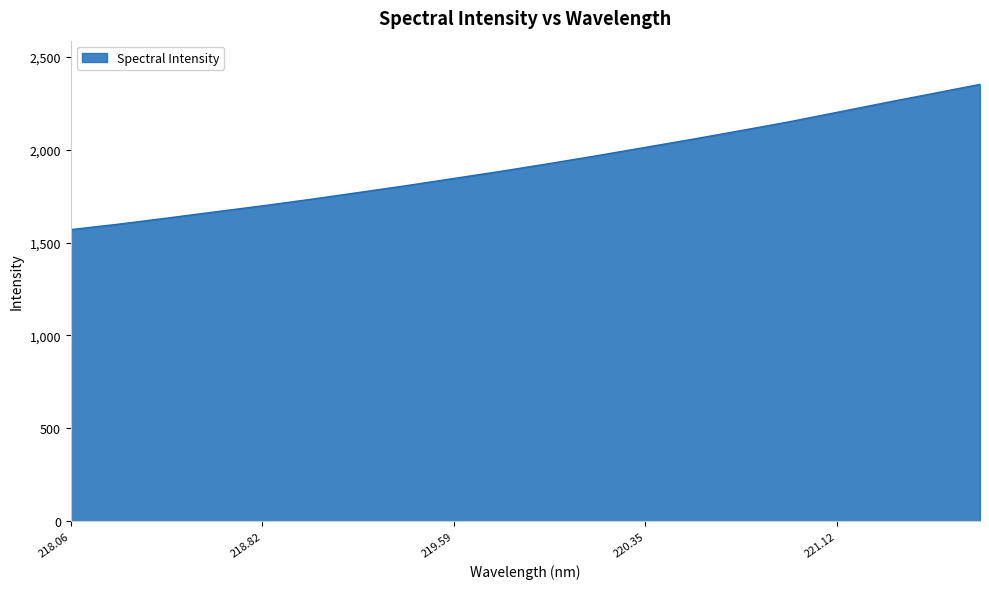

What is the minimum value shown in the chart?

1569.7